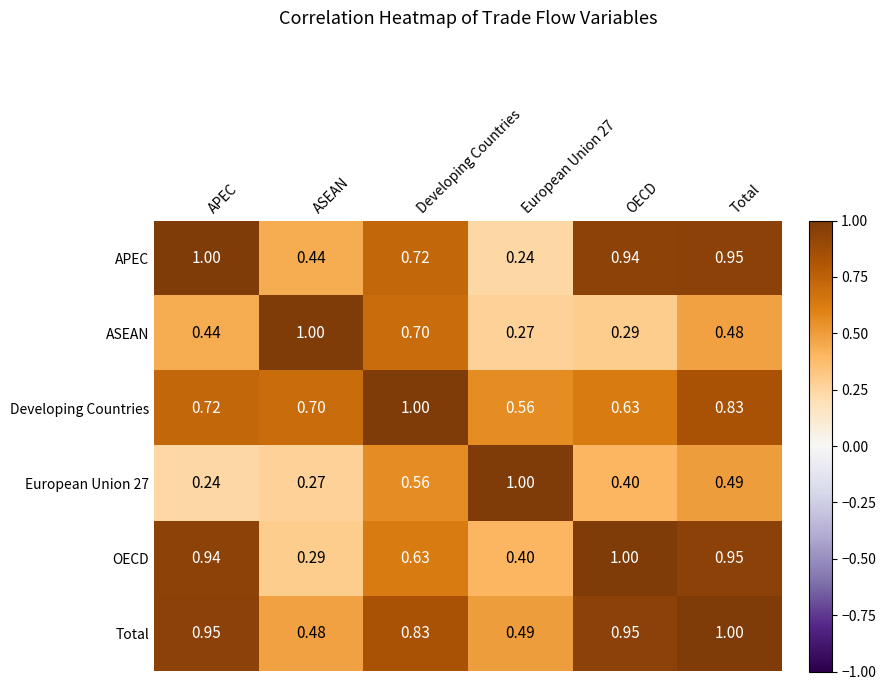

Which series has the largest total across all categories?

Total